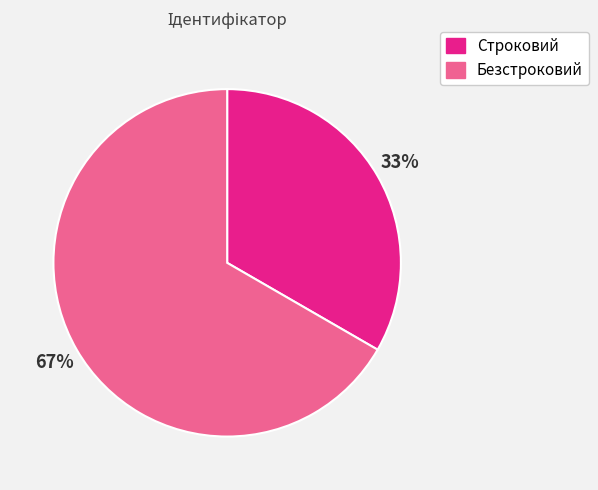

To the nearest percent, what is the combined percentage of Безстроковий and Строковий?

100%